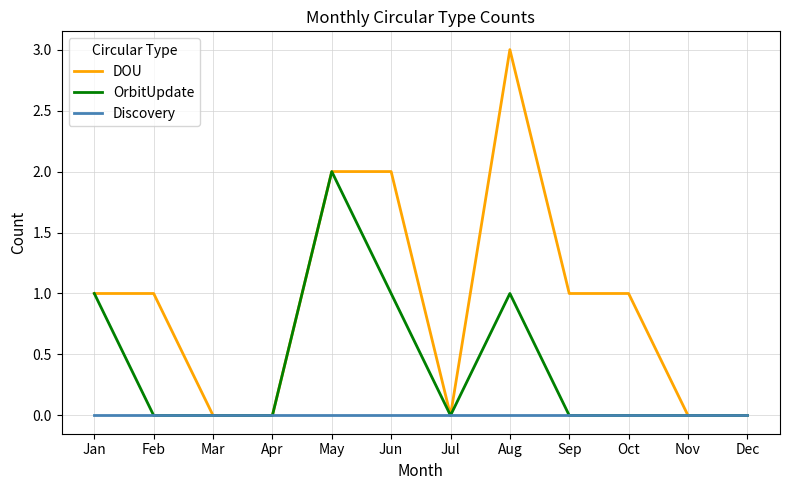

Which series has the largest total across all categories?

DOU